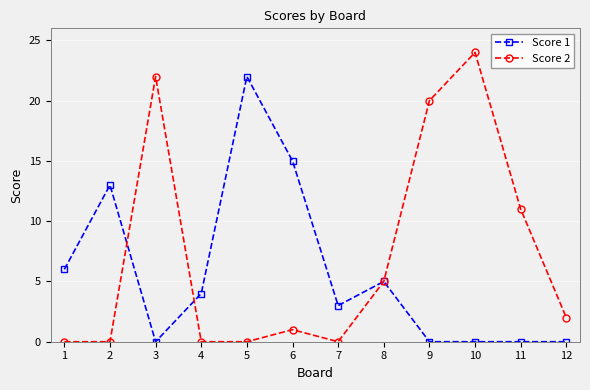

What is the difference between the Score 1 values at 5 and 8?

17